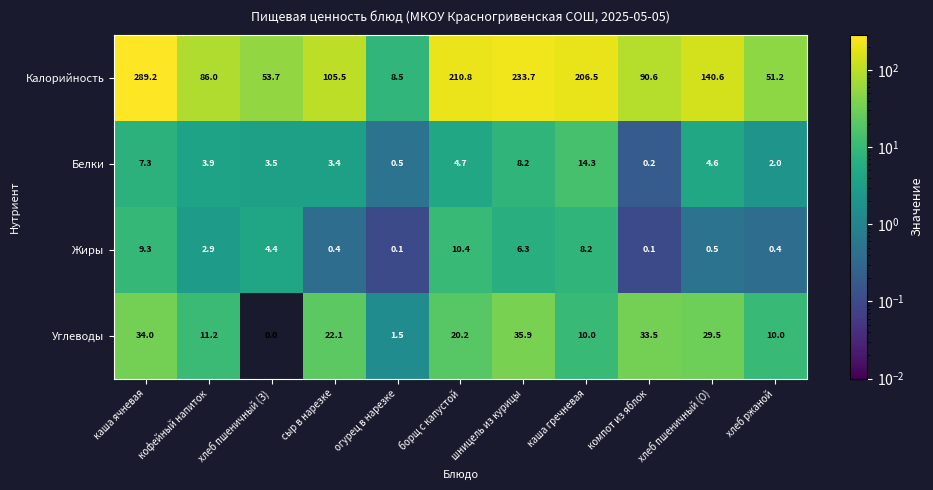

At which category is the sum across all series the highest?

каша ячневая